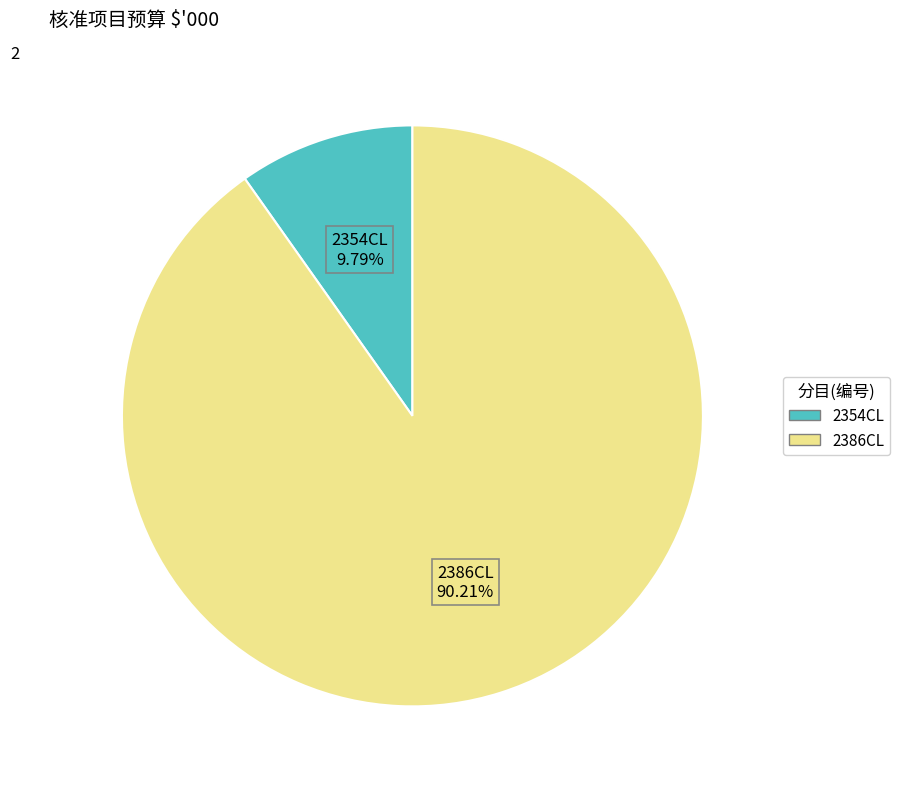

Which has a higher value, 2354CL or 2386CL?

2386CL